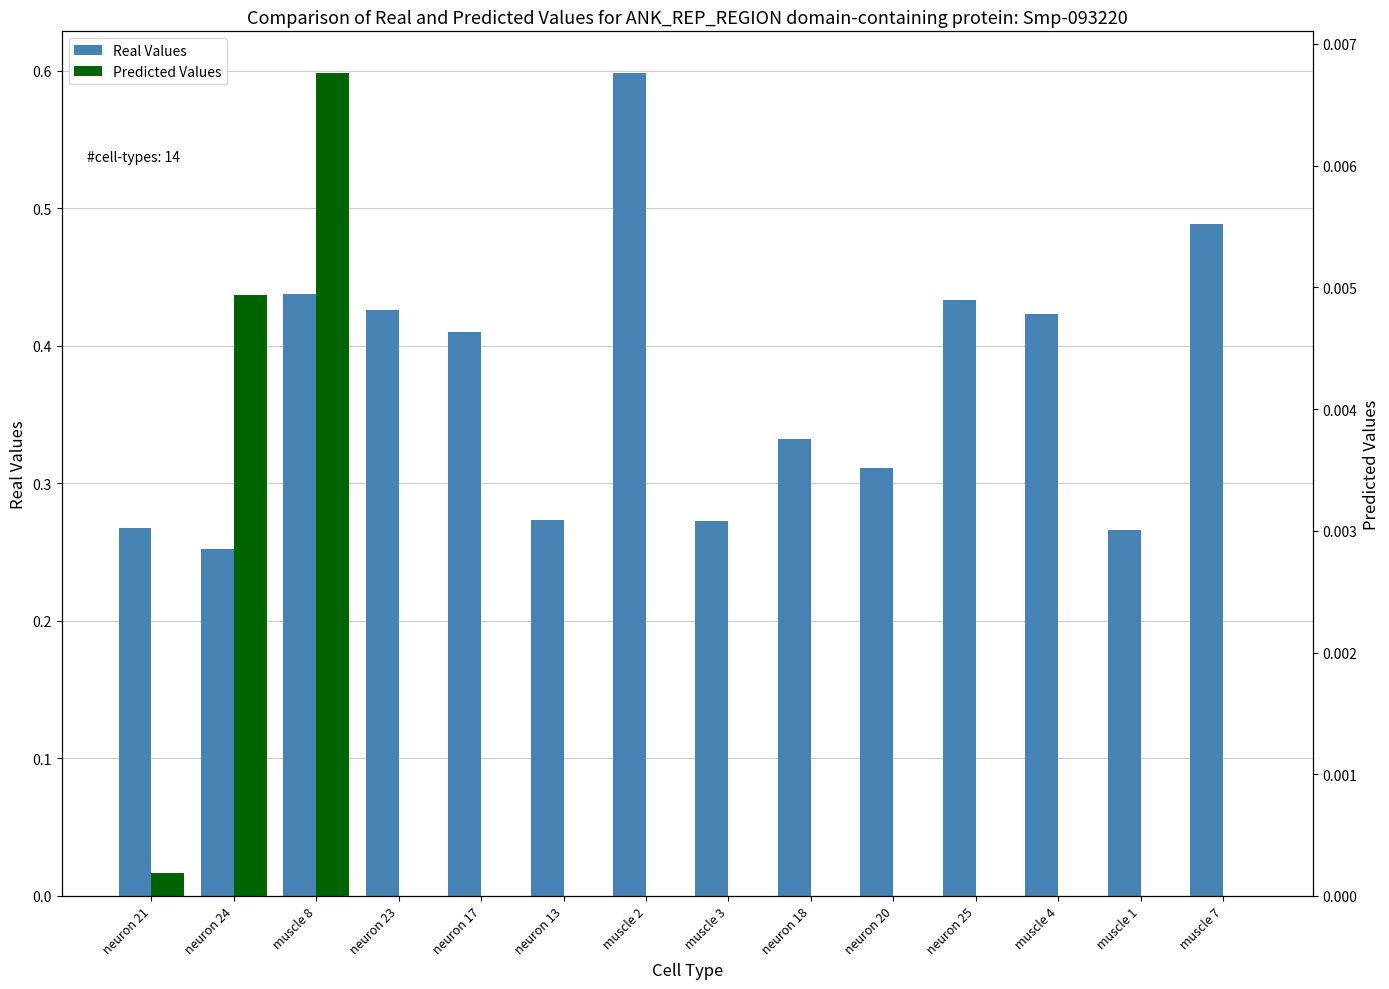

At which category is the sum across all series the highest?

muscle 2